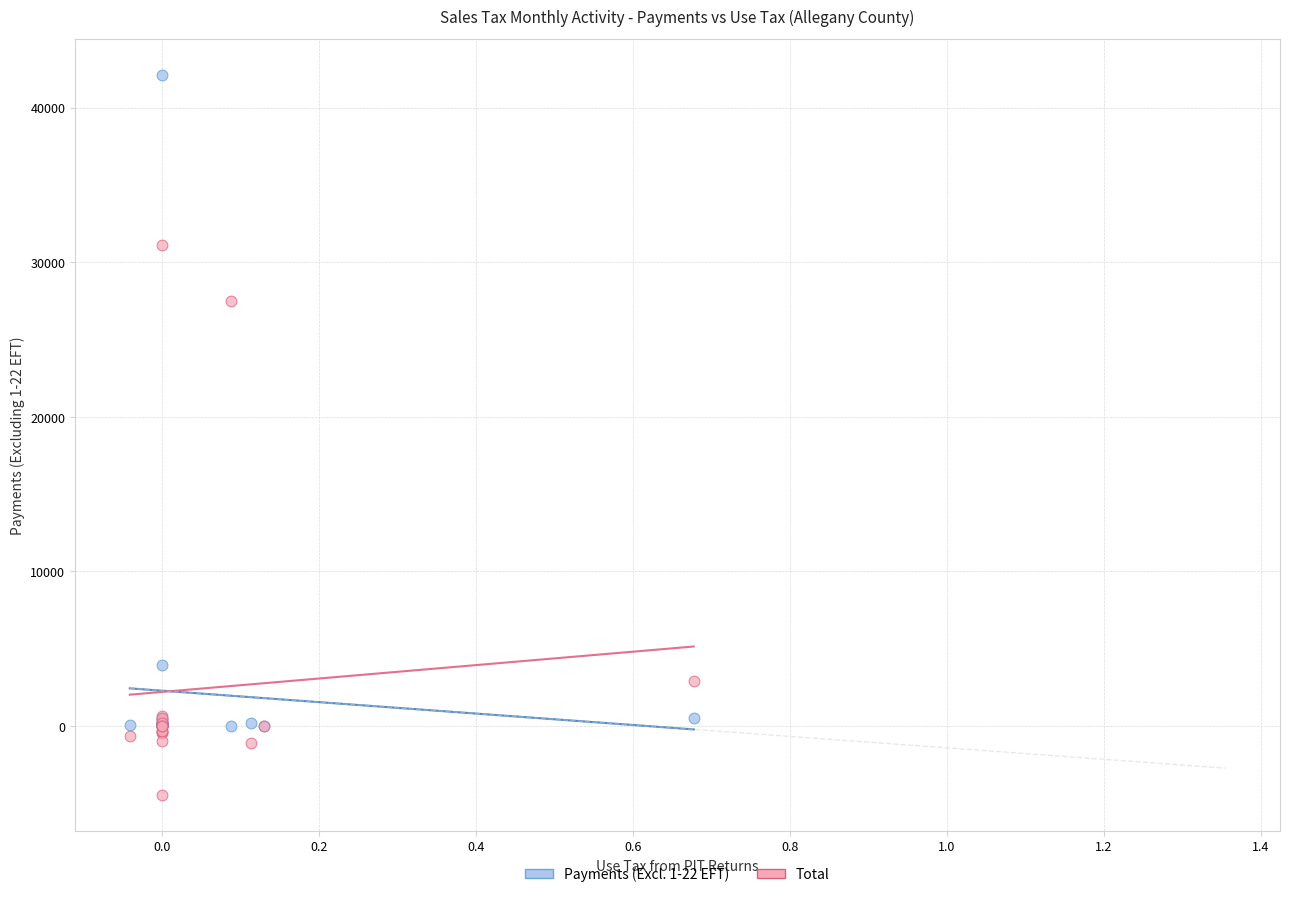

Which series contains the lowest Y value?

Total